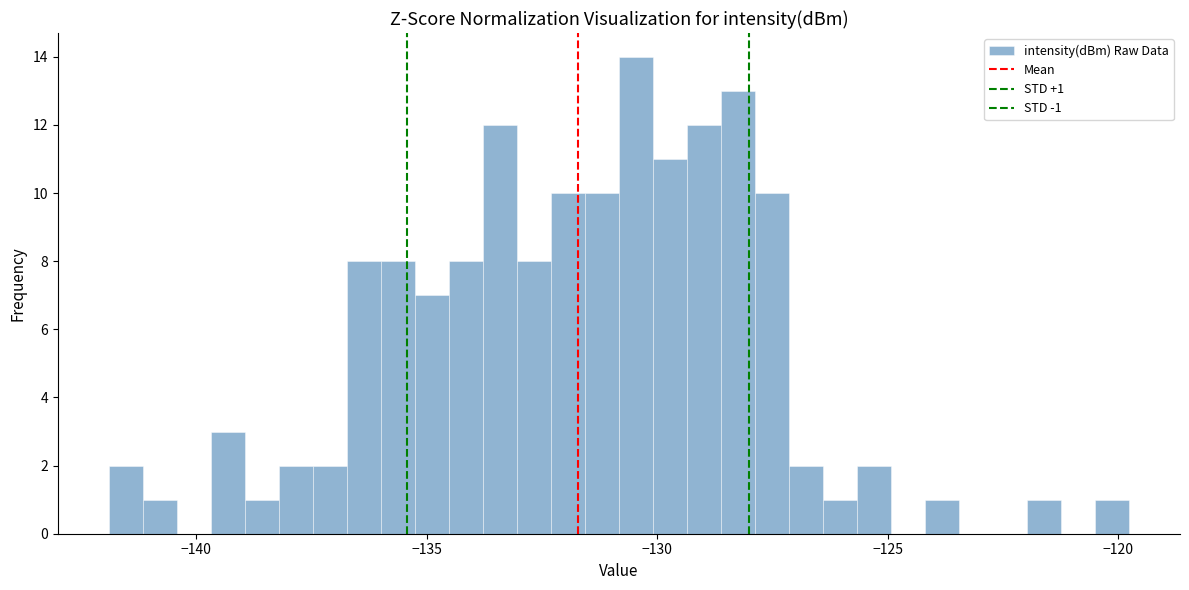

Read against the x-axis, roughly where is the centre of the tallest bar?

-130.5